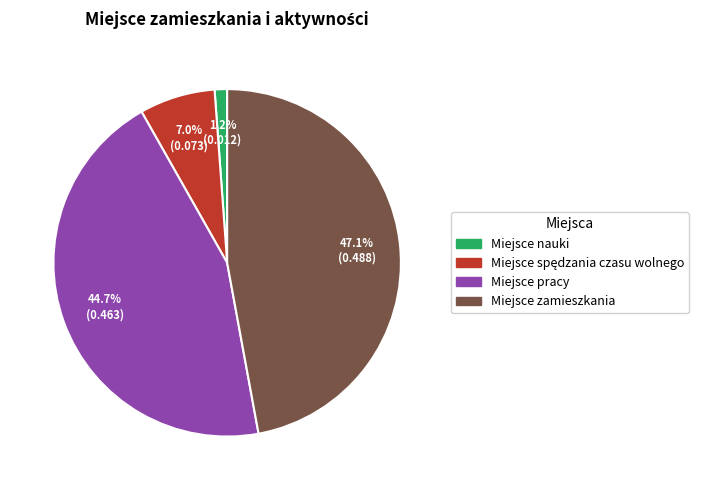

Combined, do Miejsce nauki and Miejsce pracy account for over 50%?

No